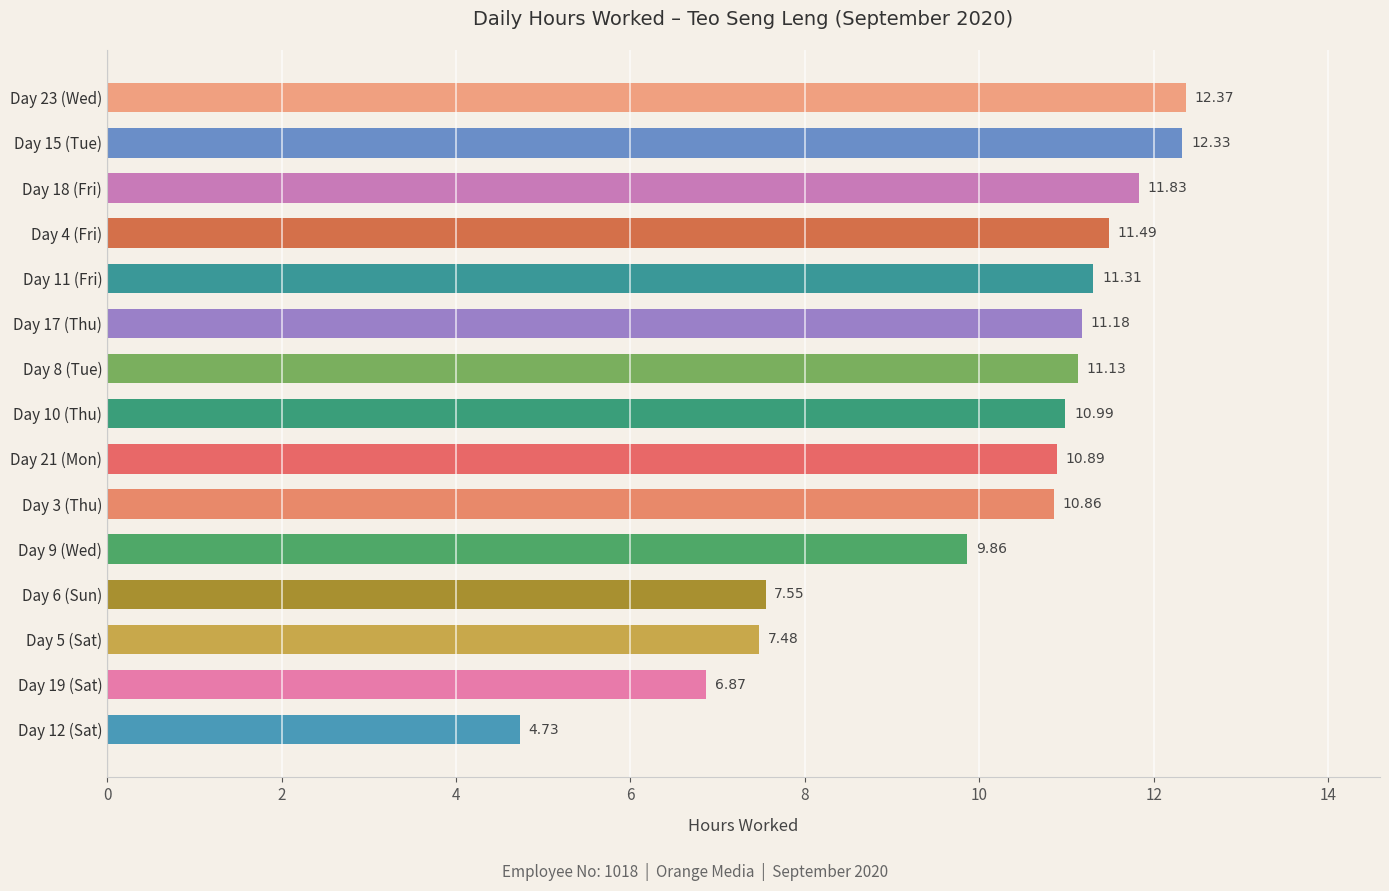

What is the average value?

10.1